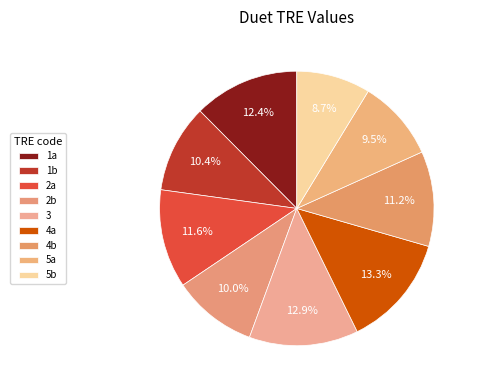

Does any single category account for the majority?

No